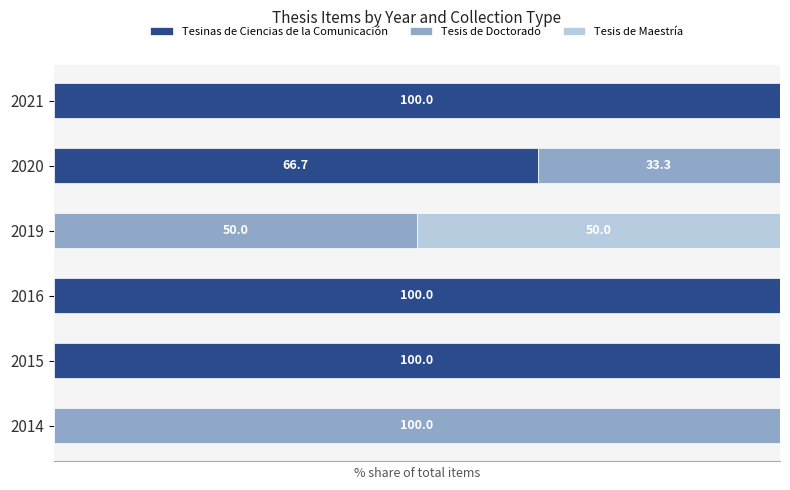

At how many categories does at least one series exceed 9?

6